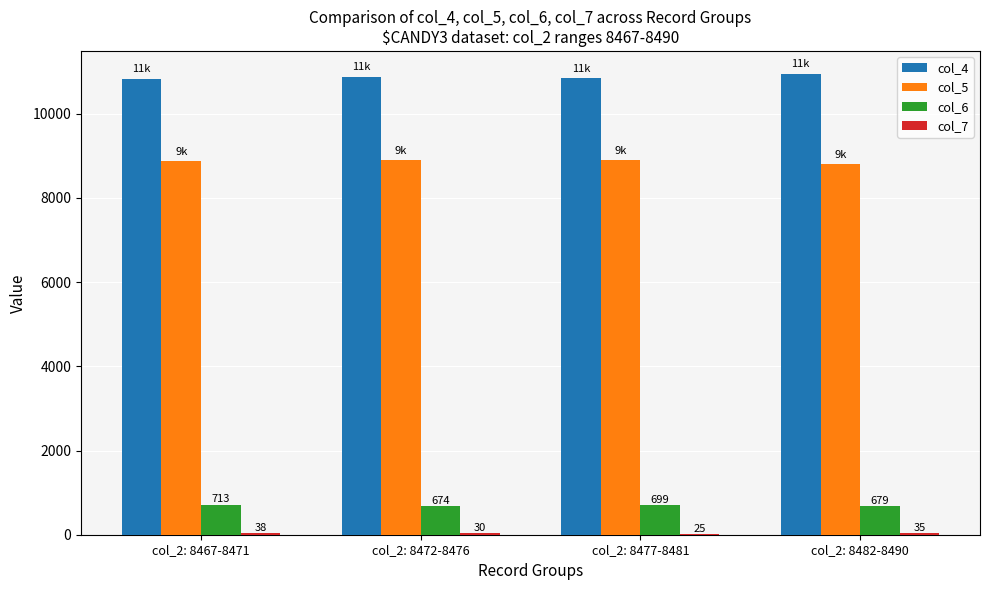

What is the total value across all series at col_2: 8467-8471?

20449